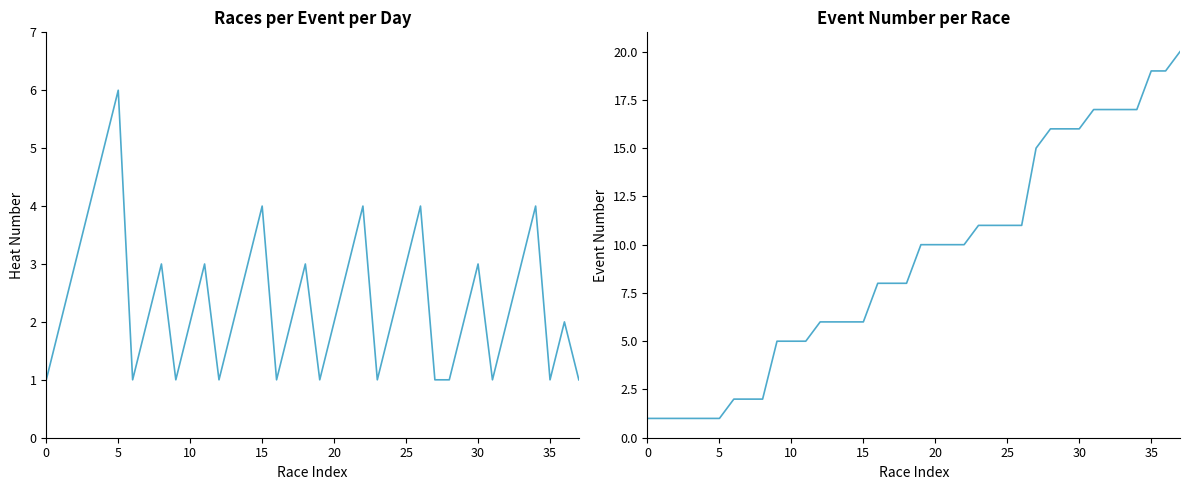

At which label is event_number closest to 10?

19